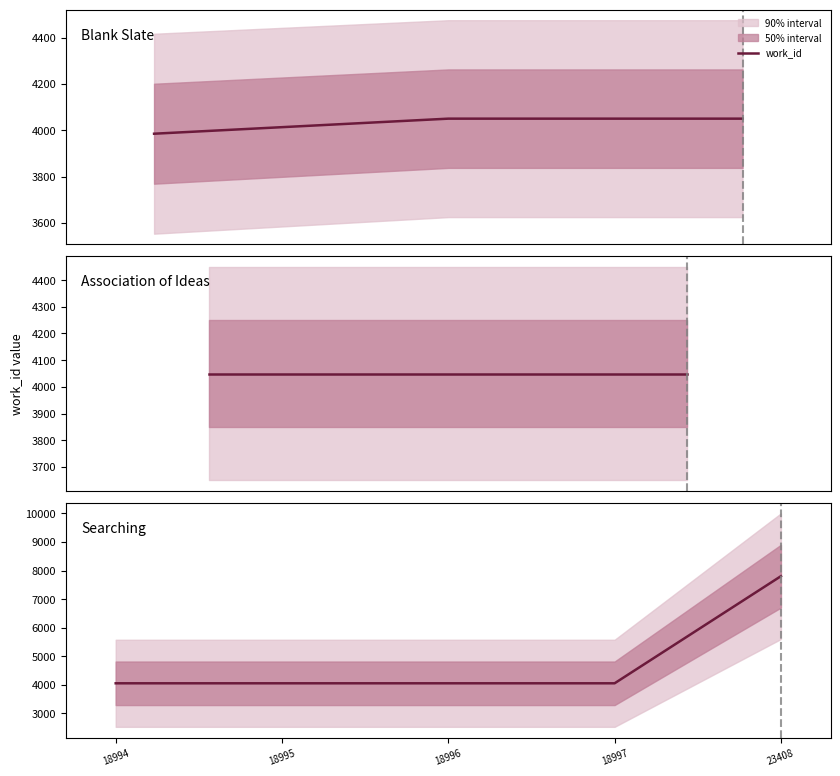

The chart shows a value of 4050 at 18996. True or false?

True